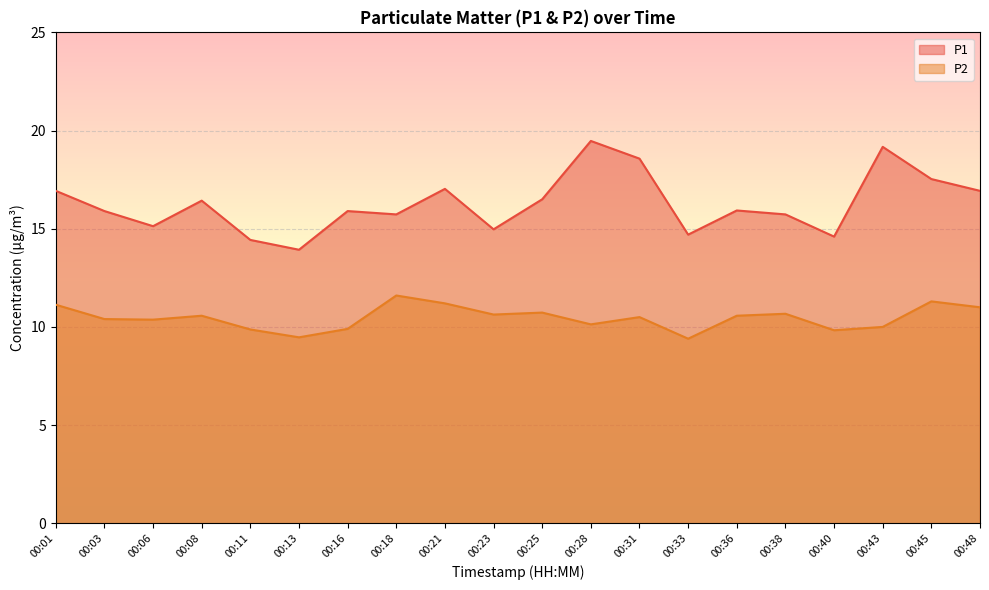

List the series in order of their overall mean, lowest first.

P2, P1